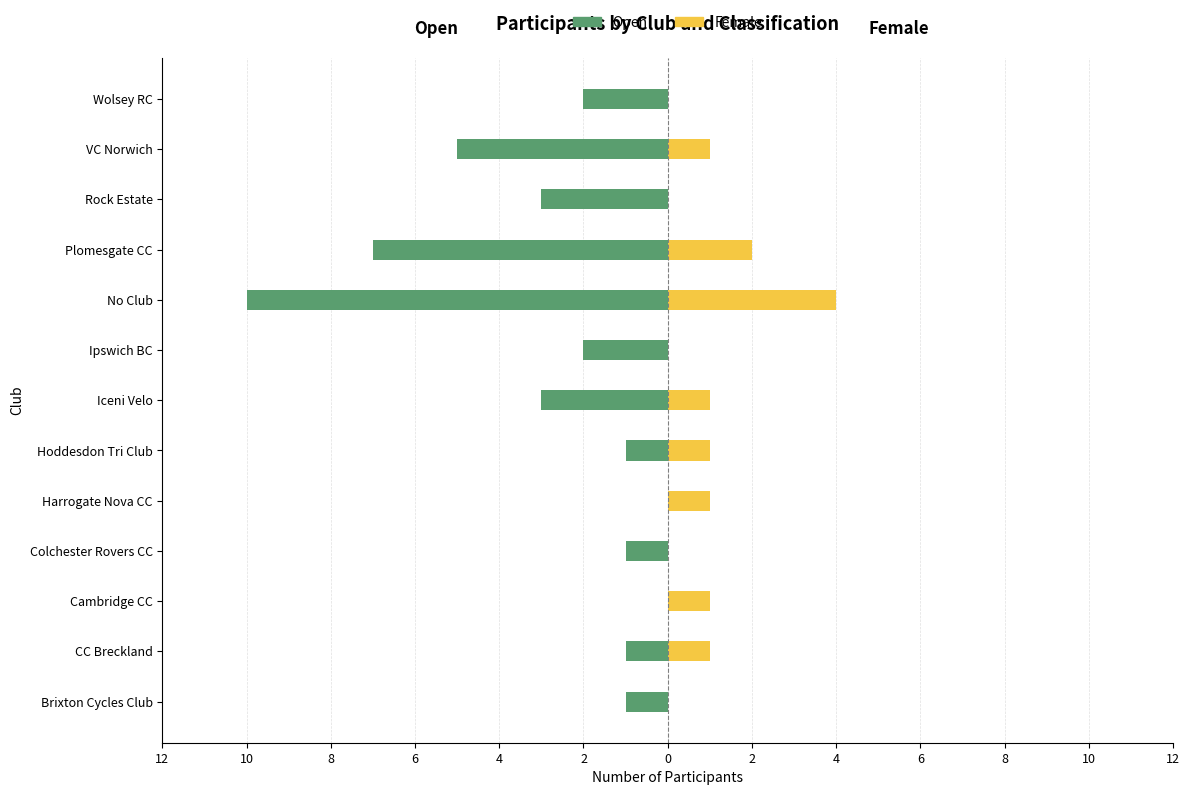

True or false: Open has a value of -3 at Iceni Velo.

True